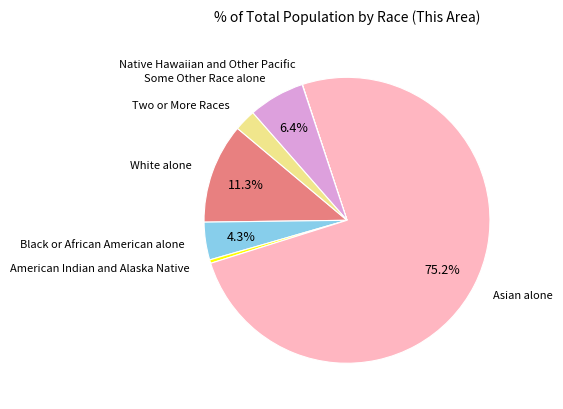

Is there a majority slice in this chart?

Yes